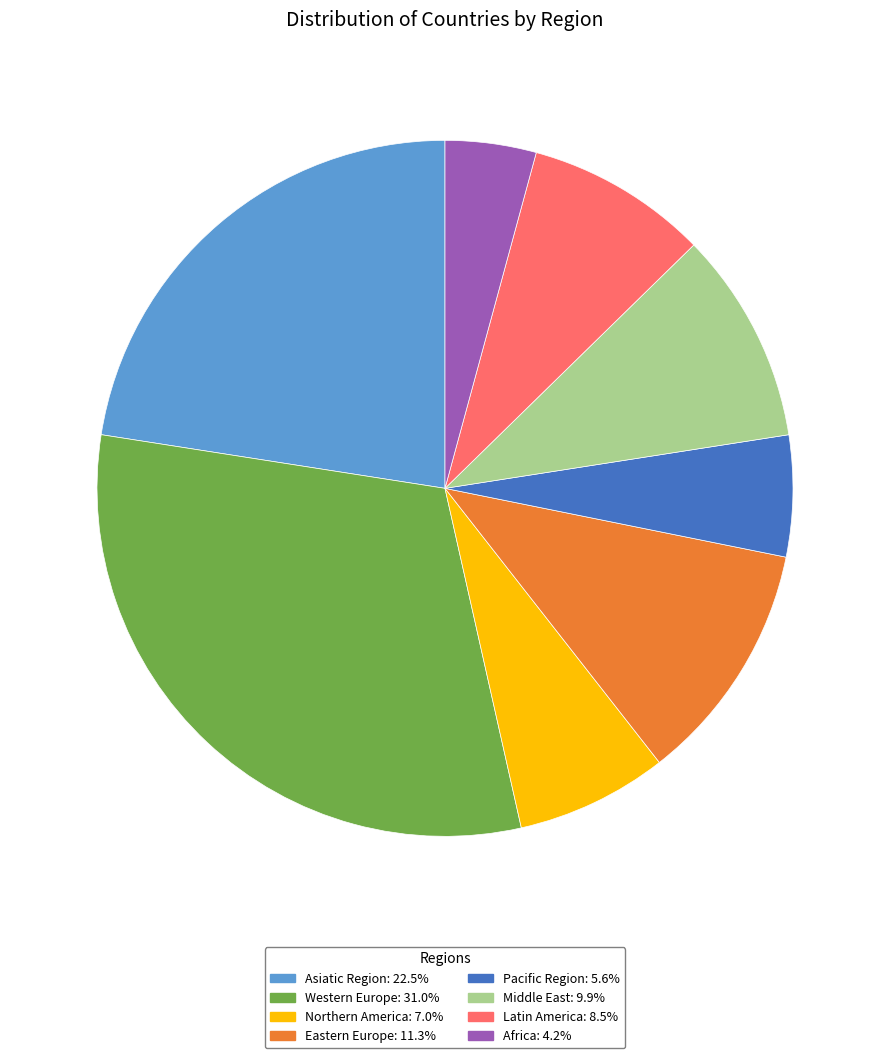

What is the smallest slice in the pie chart?

Africa